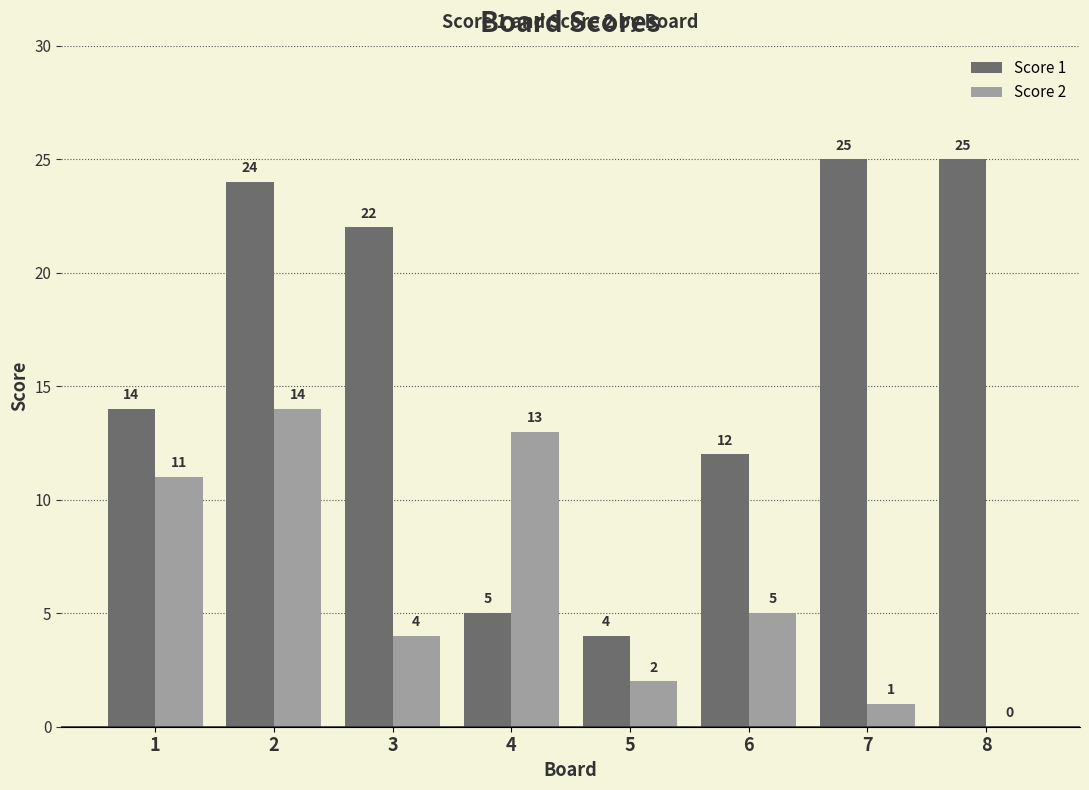

Is it true that Score 1 equals 5 at 4?

True